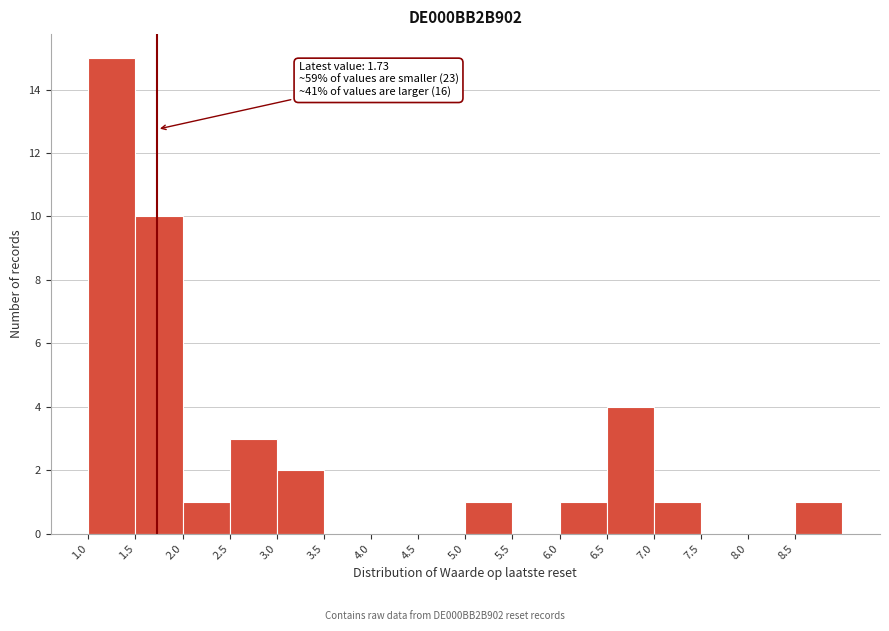

Which range on the x-axis has the tallest bar?

1.0 to 1.5